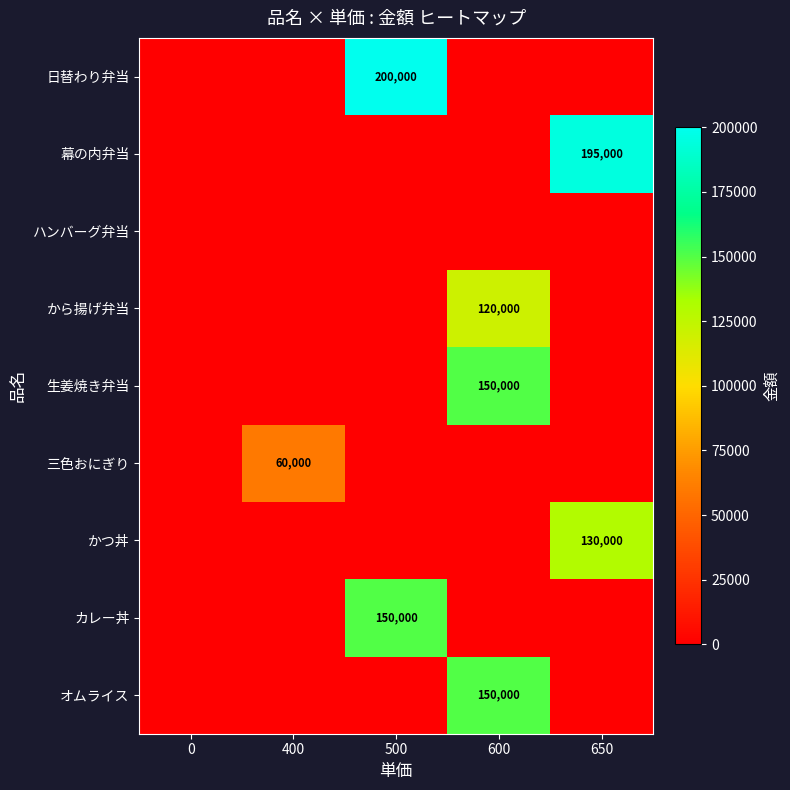

True or false: かつ丼 has a value of 71906 at 0.

False